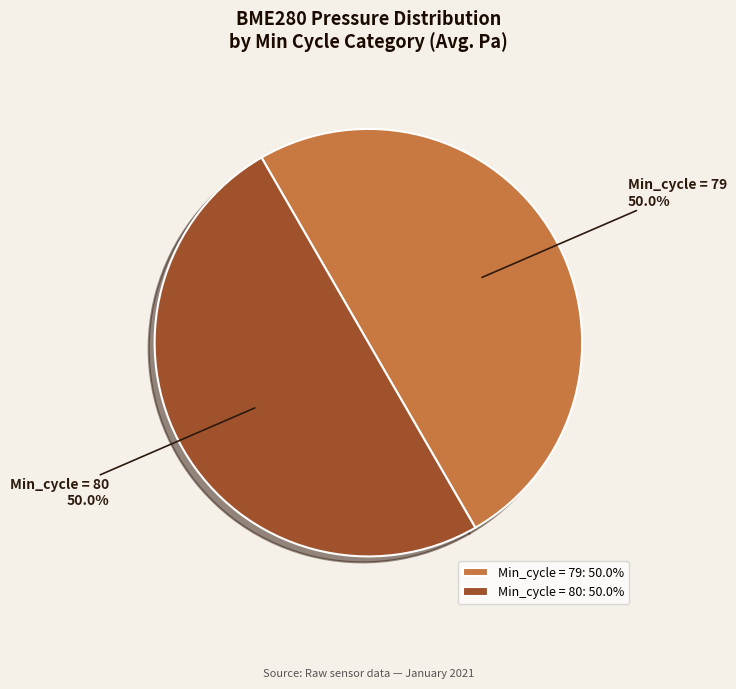

Combined, do Min_cycle = 79 and Min_cycle = 80 account for over 50%?

Yes